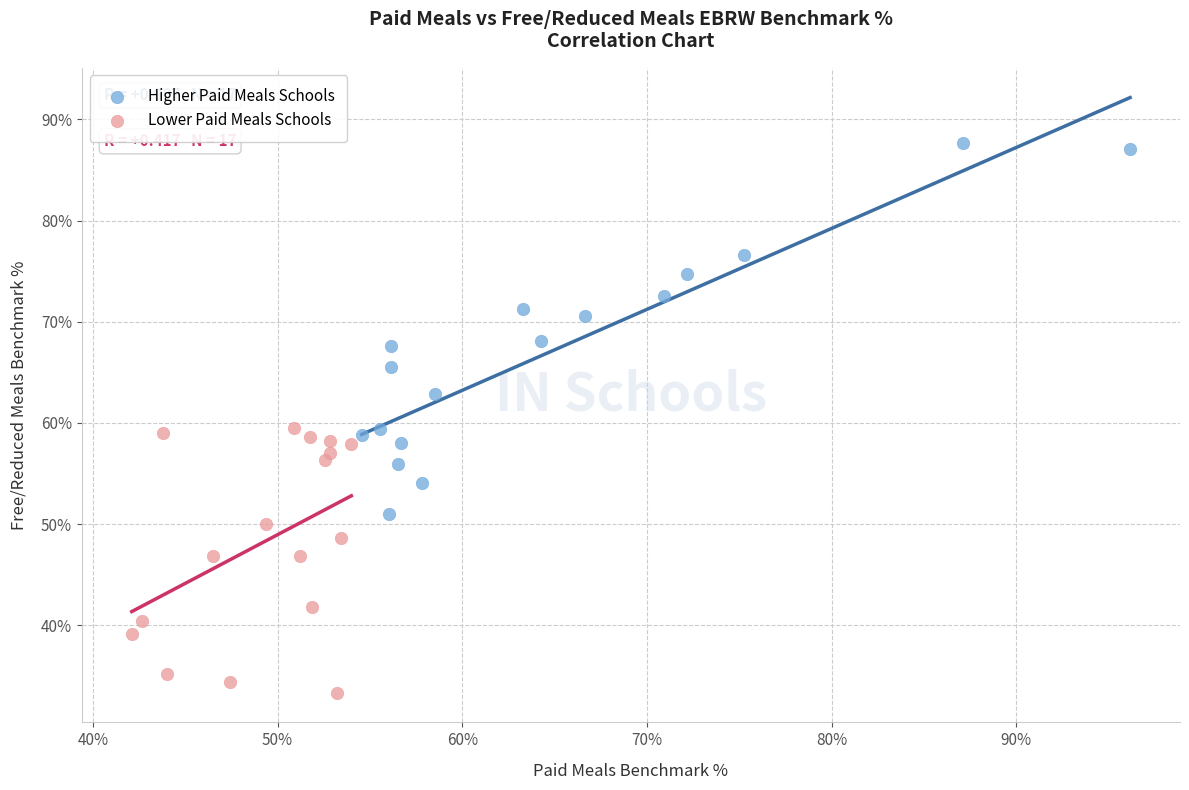

What are all the series names shown in the legend?

Higher Paid Meals Schools, Lower Paid Meals Schools